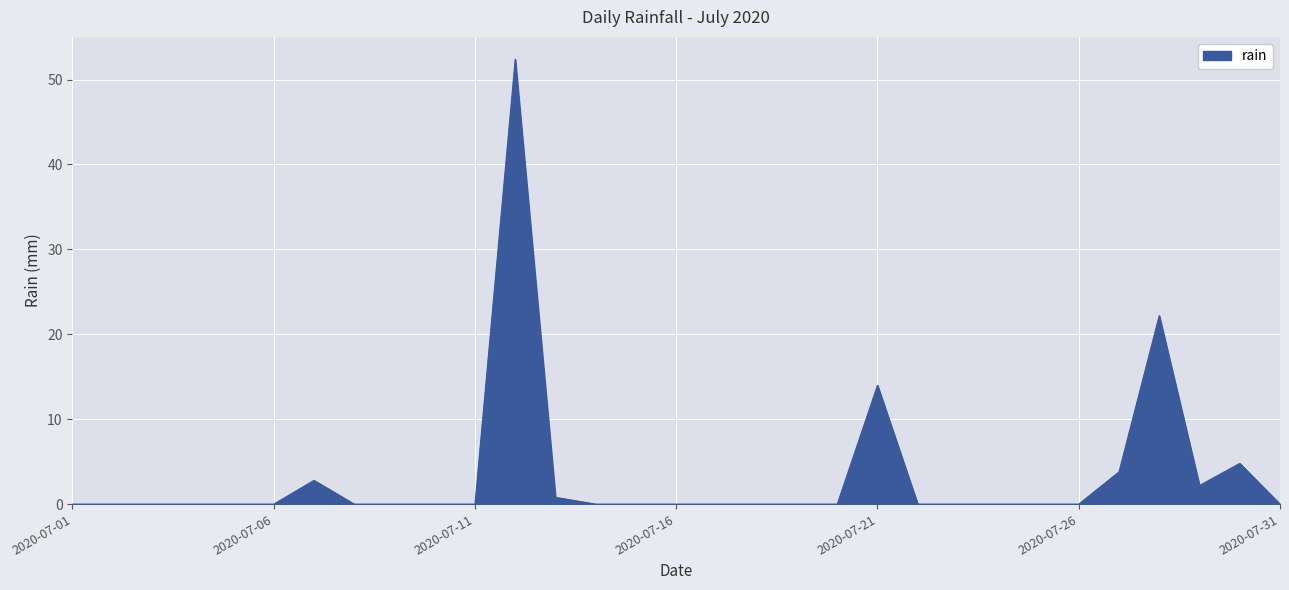

What is the maximum value shown in the chart?

52.4